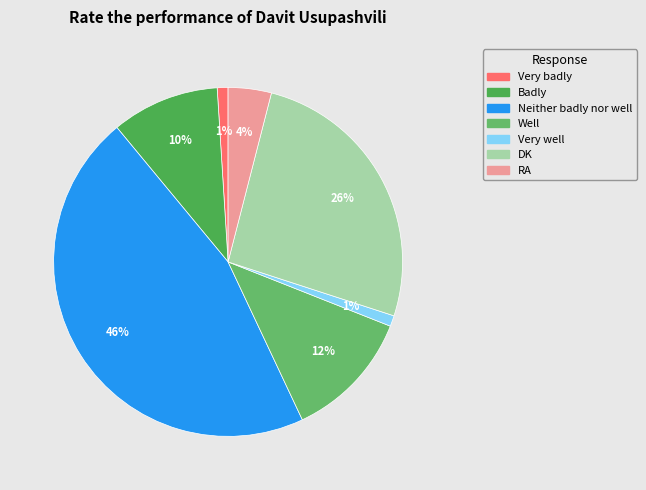

What is the smallest slice in the pie chart?

Very badly